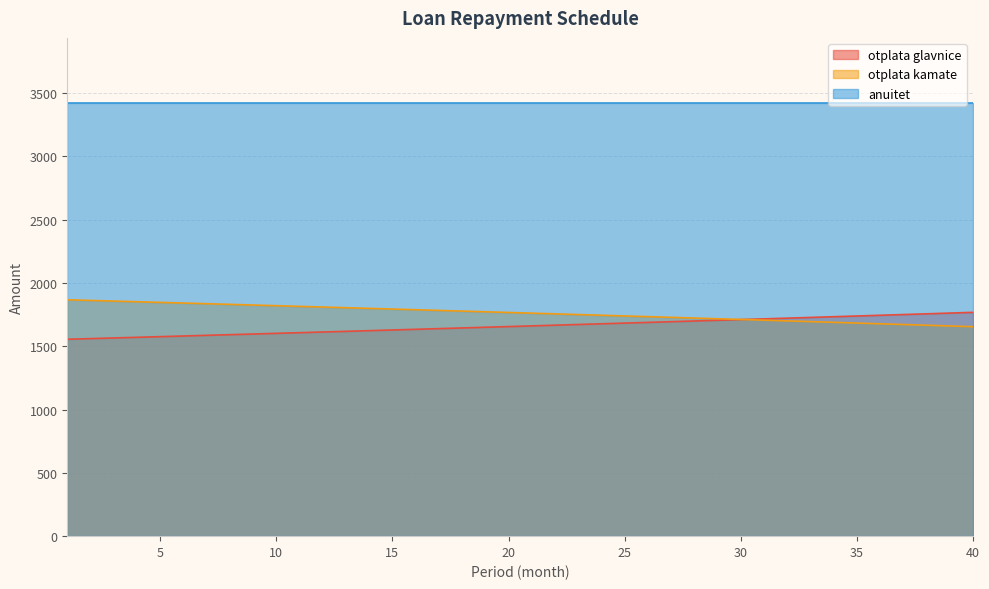

What is the difference between the second highest and minimum values in the otplata kamate series?

207.6